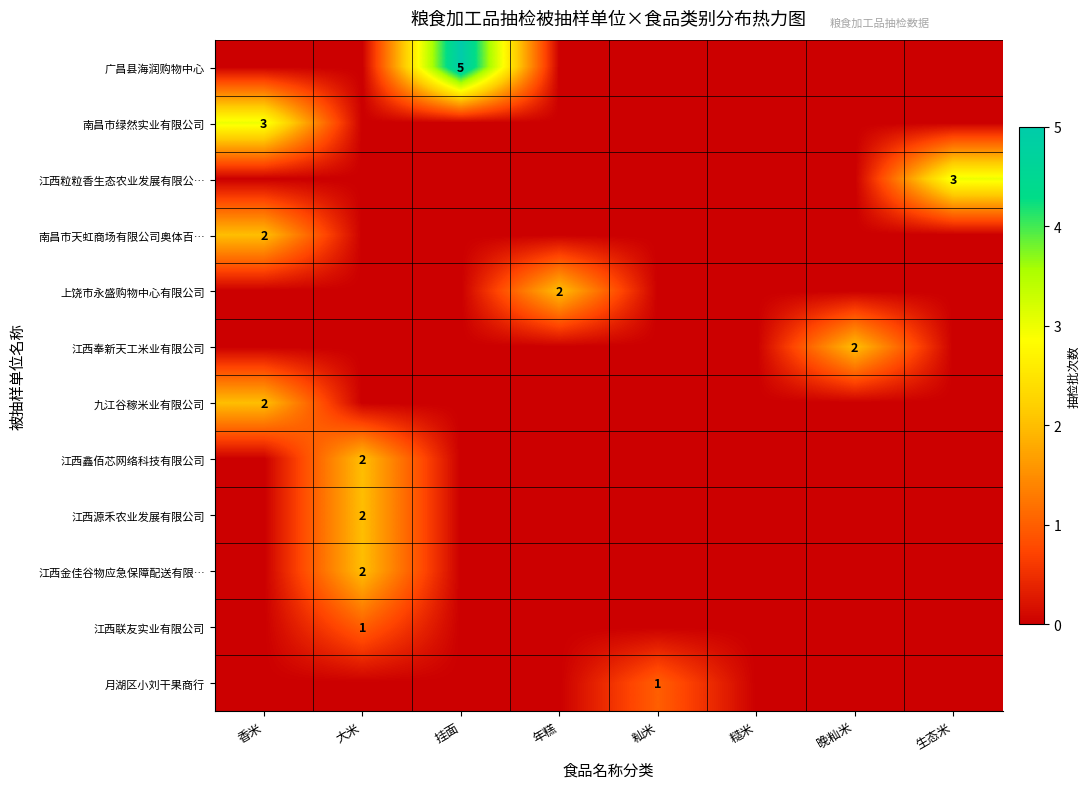

Is it true that 江西金佳谷物应急保障配送有限… equals 2 at 大米?

True